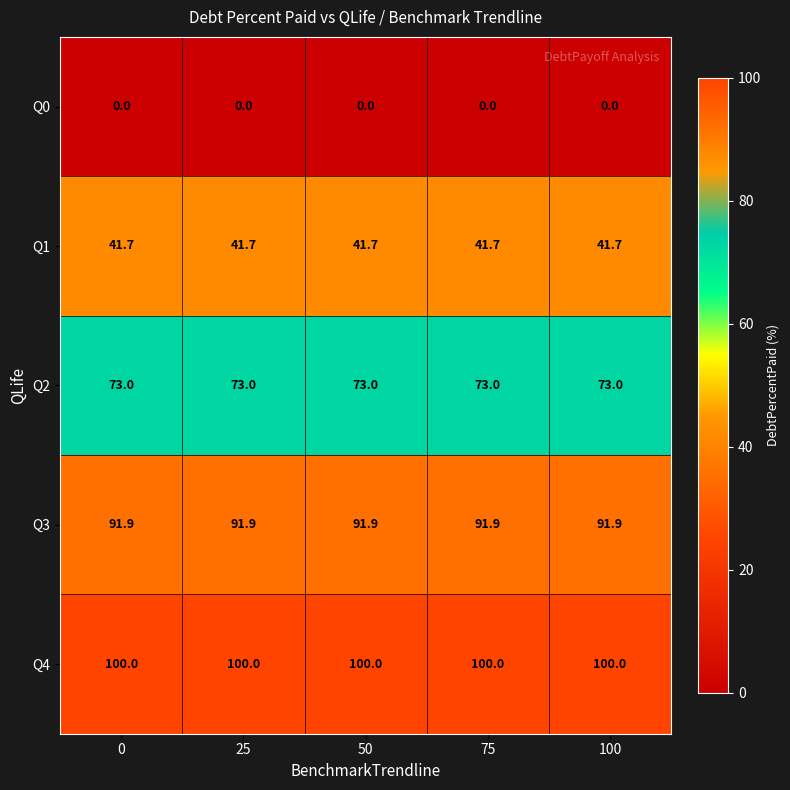

What is the total value across all series at 0?

306.6